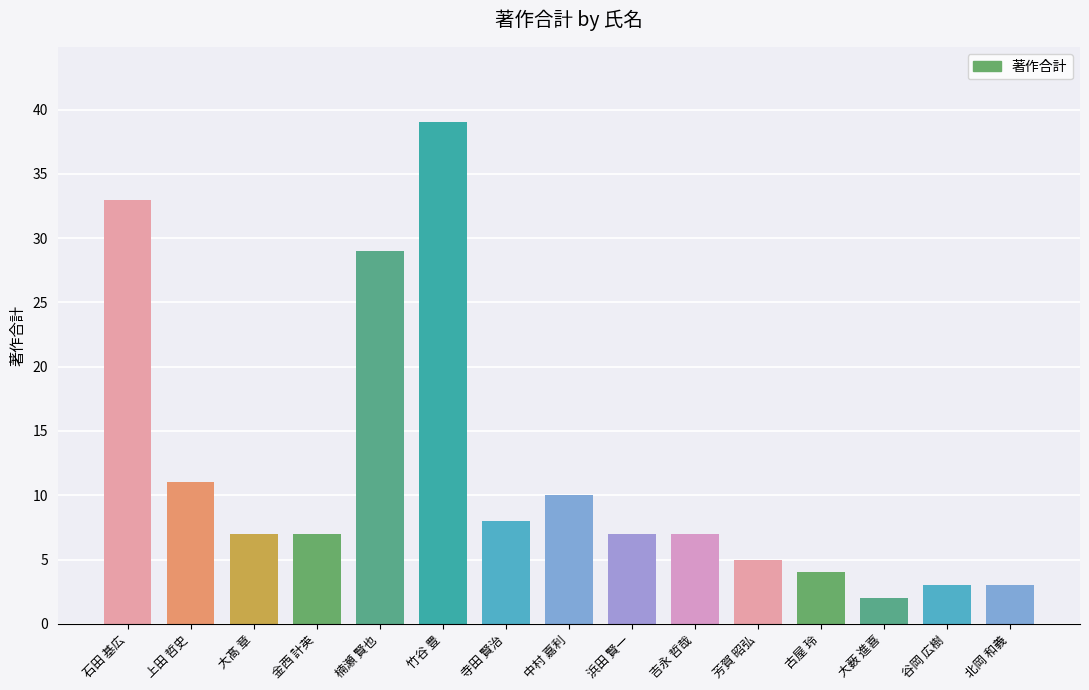

How many distinct data groups are displayed?

1